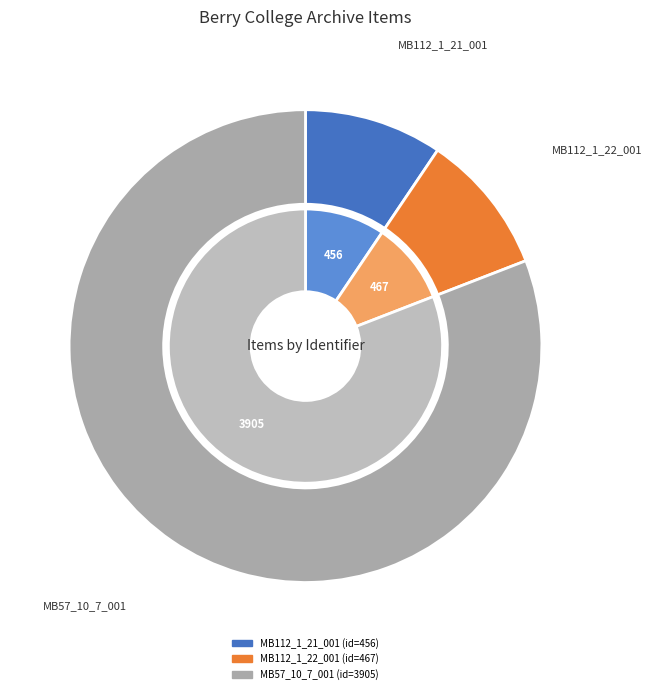

Rank the categories by value from highest to lowest.

MB57_10_7_001 (Letter Woodruff to Principal, 1926-12-17), MB112_1_22_001 (Letter Berry to Clephane, 1936-10-23), MB112_1_21_001 (Letter Clephane to Berry, 1936-10-10)